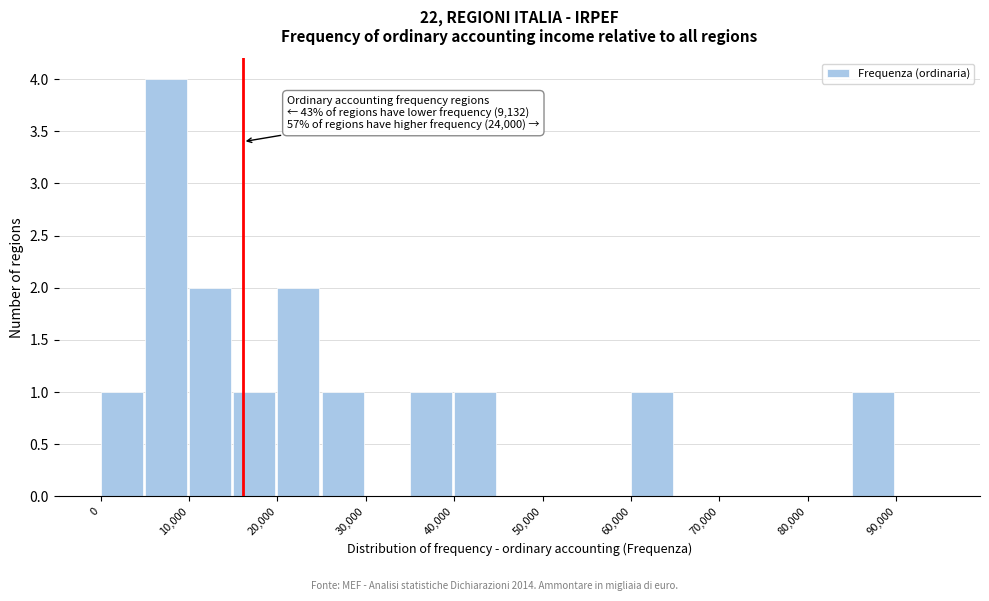

Which range on the x-axis has the tallest bar?

5000 to 10000